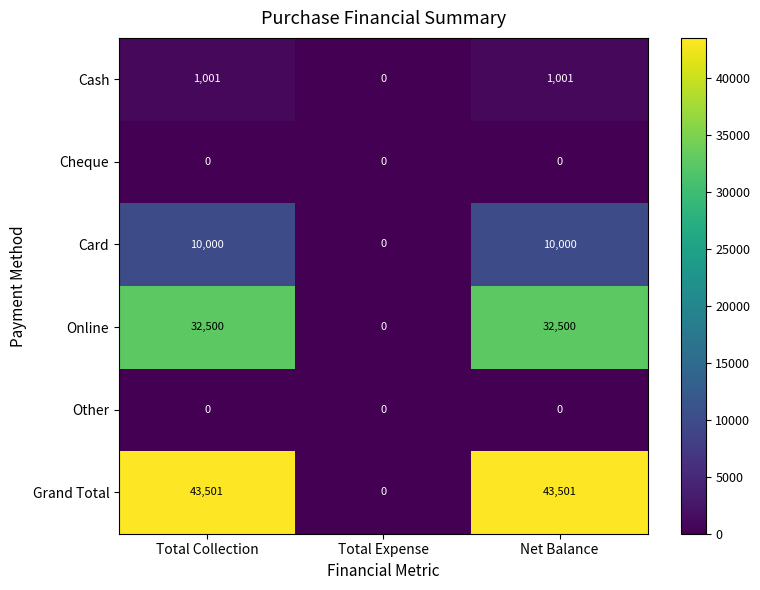

Where is Grand Total nearest to the value 21750?

Total Expense